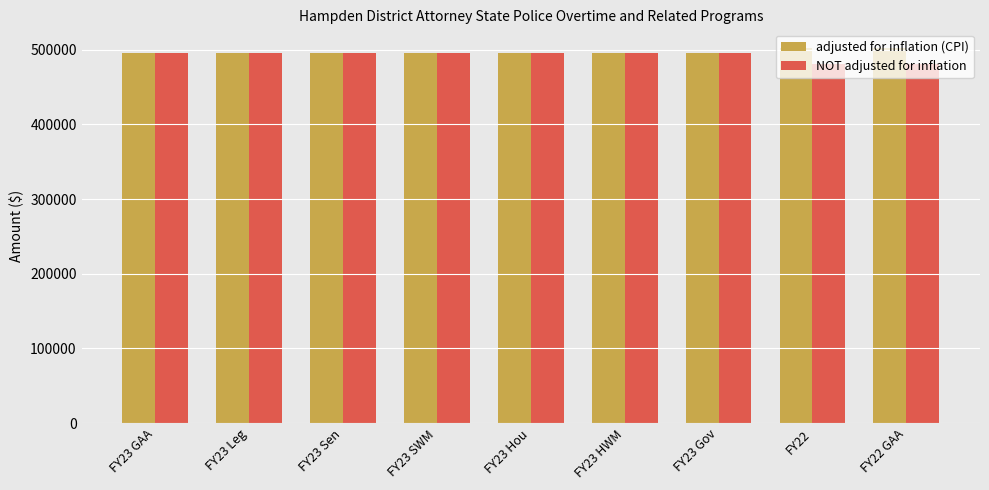

Count the number of data series in this chart.

2